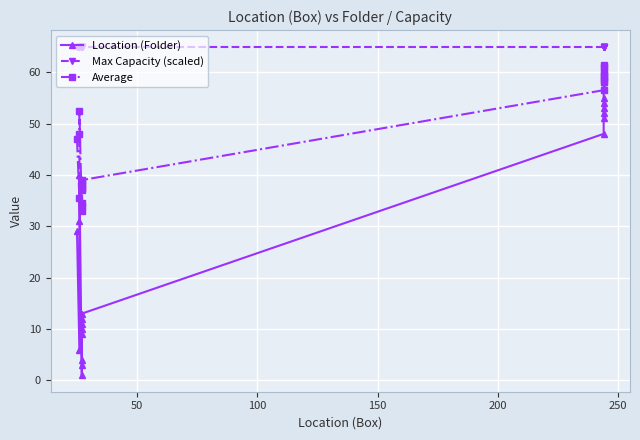

Is it true that Max Capacity (scaled) equals 14.0 at 15?

False